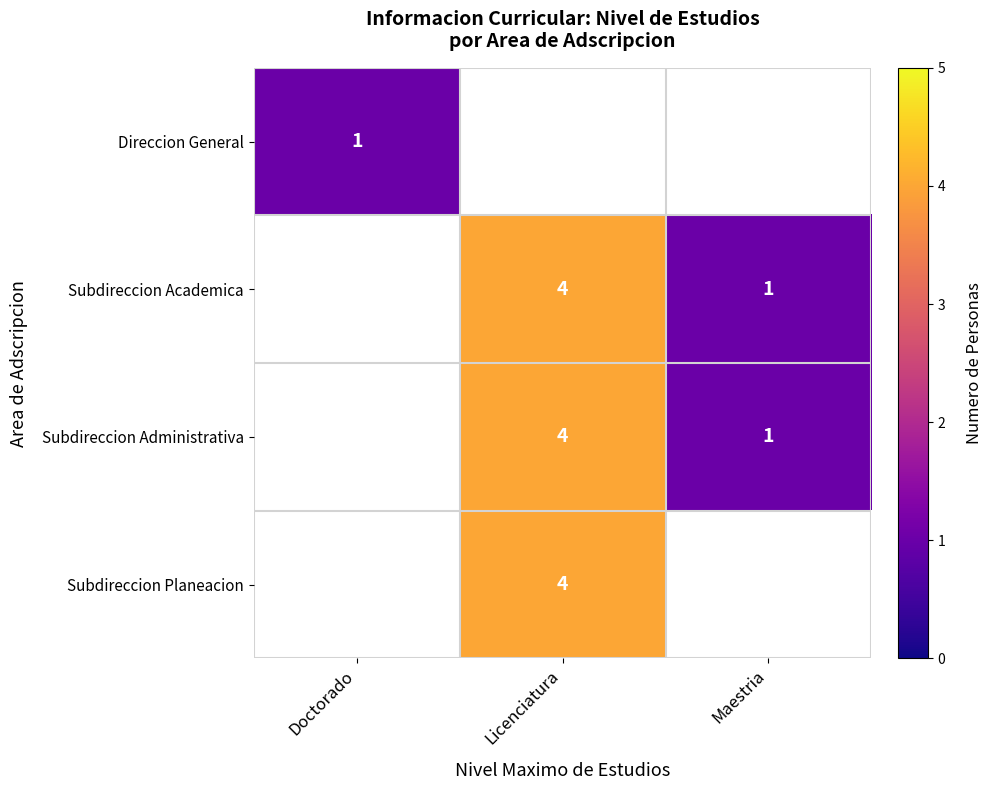

True or false: Subdireccion Academica has a value of 5 at Licenciatura.

False